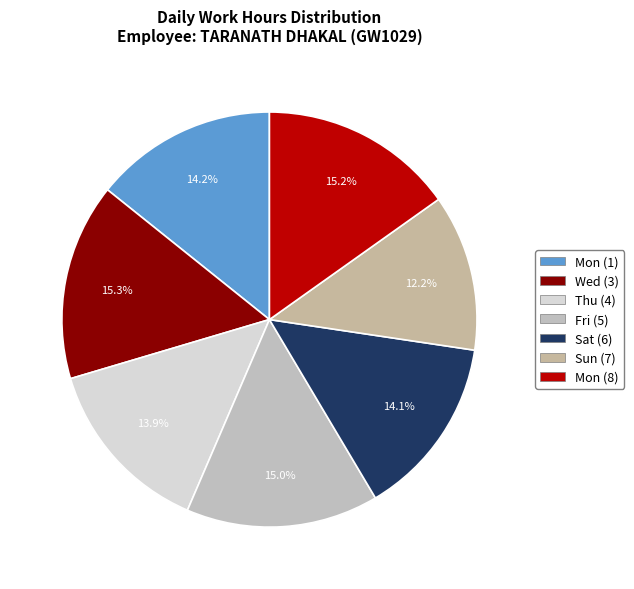

Count the number of slices in the pie.

7